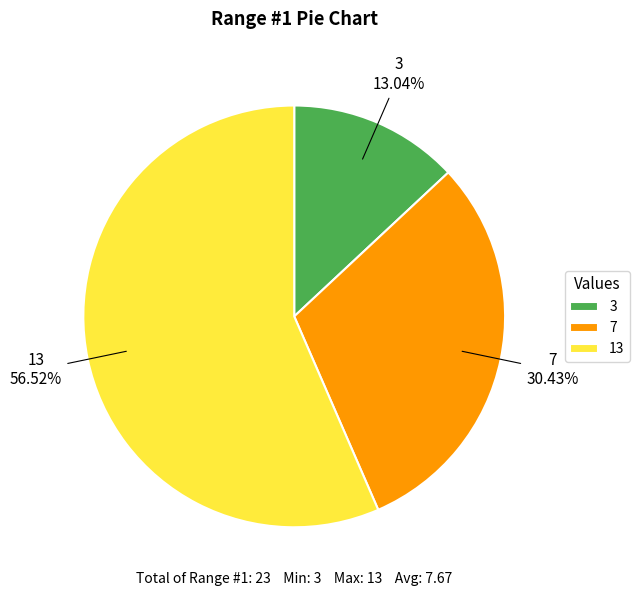

Rank the categories by value from highest to lowest.

13, 7, 3